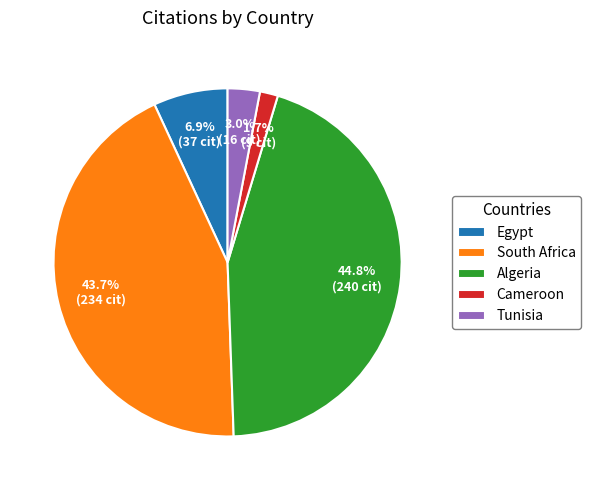

How many segments does this pie chart have?

5